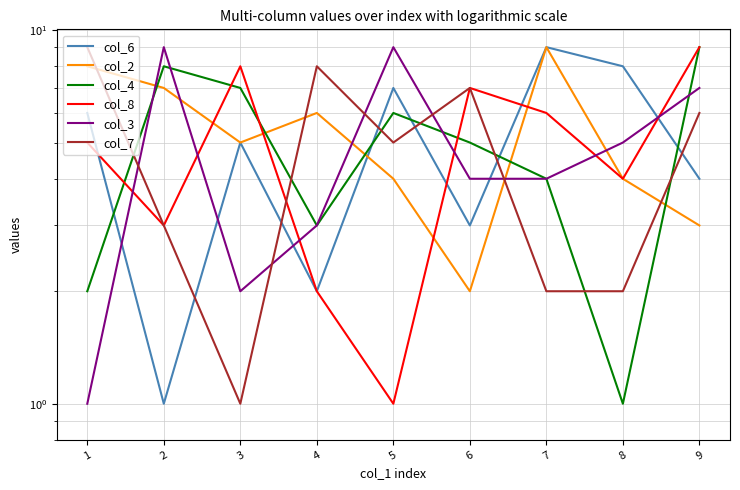

How many data points in col_3 are above 4?

4